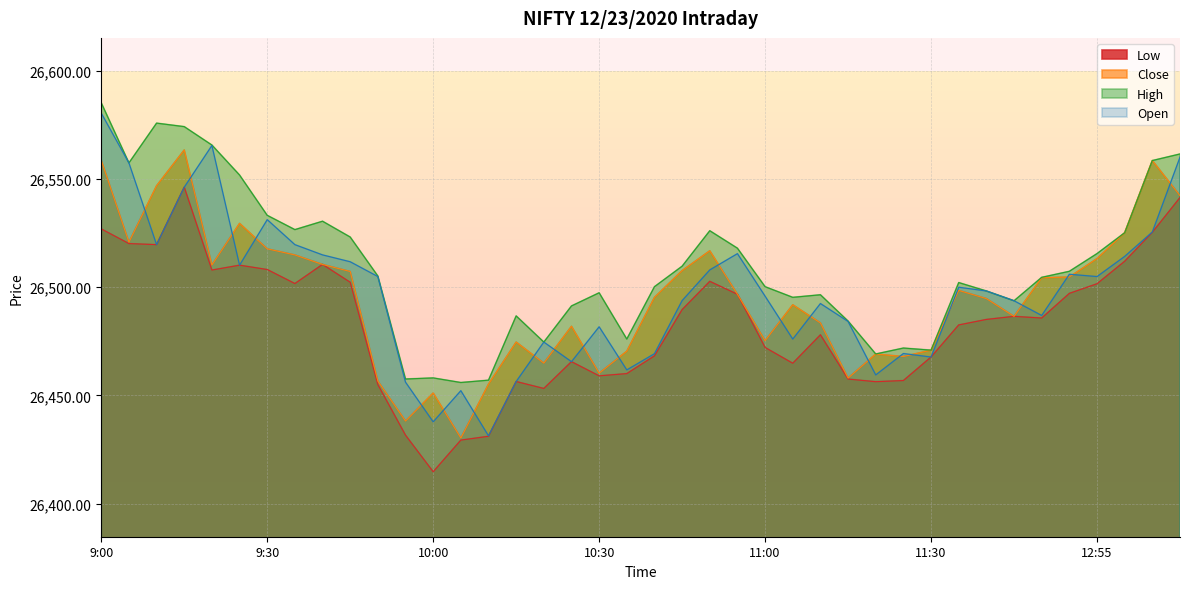

How many lines are shown in the chart?

4